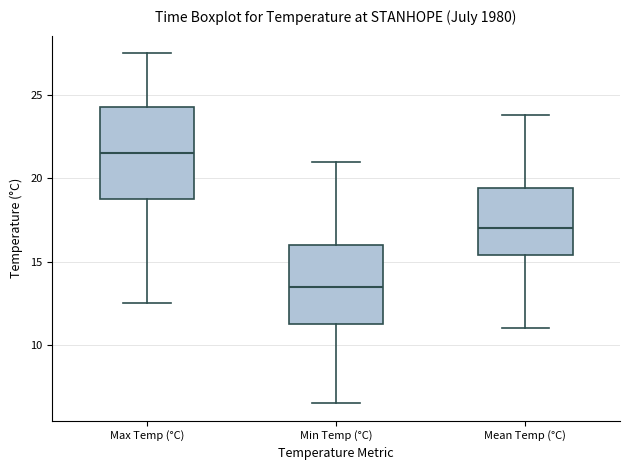

Where does the upper whisker of the box for Mean Temp (°C) end on the y-axis? The values are not printed on the chart, so give them approximately, as read against the axis.

24.0